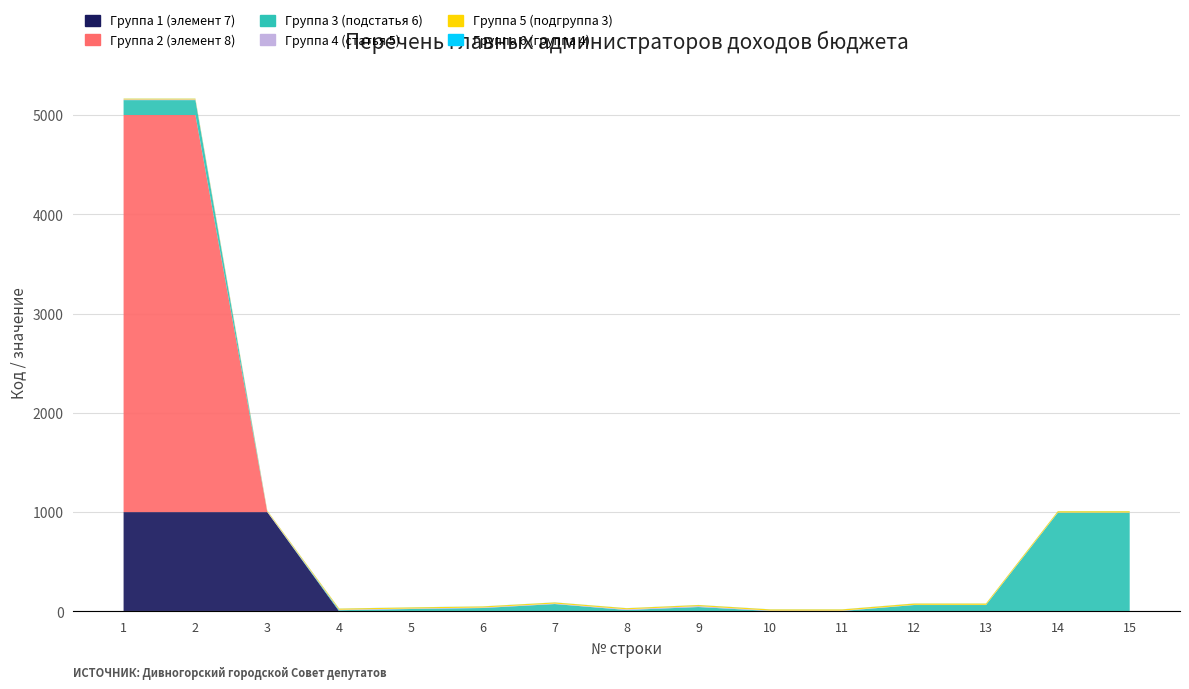

Reading right to left, list all the values displayed in this chart.

Группа 1 (элемент 7): 15=0	14=0	13=0	12=0	11=0	10=0	9=0	8=0	7=0	6=0	5=0	4=0	3=1000	2=1000	1=1000
Группа 2 (элемент 8): 15=0	14=0	13=0	12=0	11=0	10=0	9=0	8=0	7=0	6=0	5=0	4=0	3=0	2=4000	1=4000
Группа 3 (подстатья 6): 15=994	14=994	13=64	12=64	11=4	10=4	9=44	8=14	7=74	6=34	5=24	4=12	3=0	2=150	1=150
Группа 4 (статья 5): 15=2	14=2	13=2	12=2	11=4	10=4	9=9	8=7	7=5	6=5	5=5	4=5	3=7	2=7	1=7
Группа 5 (подгруппа 3): 15=13	14=13	13=13	12=13	11=12	10=12	9=11	8=11	7=11	6=11	5=11	4=11	3=8	2=8	1=8
Группа 6 (группа 4): 15=1	14=1	13=1	12=1	11=1	10=1	9=1	8=1	7=1	6=1	5=1	4=1	3=1	2=1	1=1